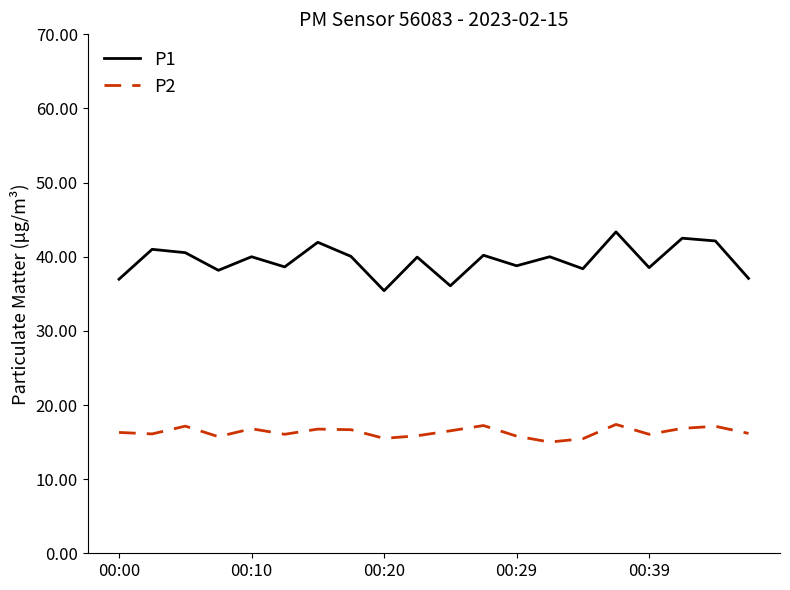

Which series has the widest spread of values?

P1